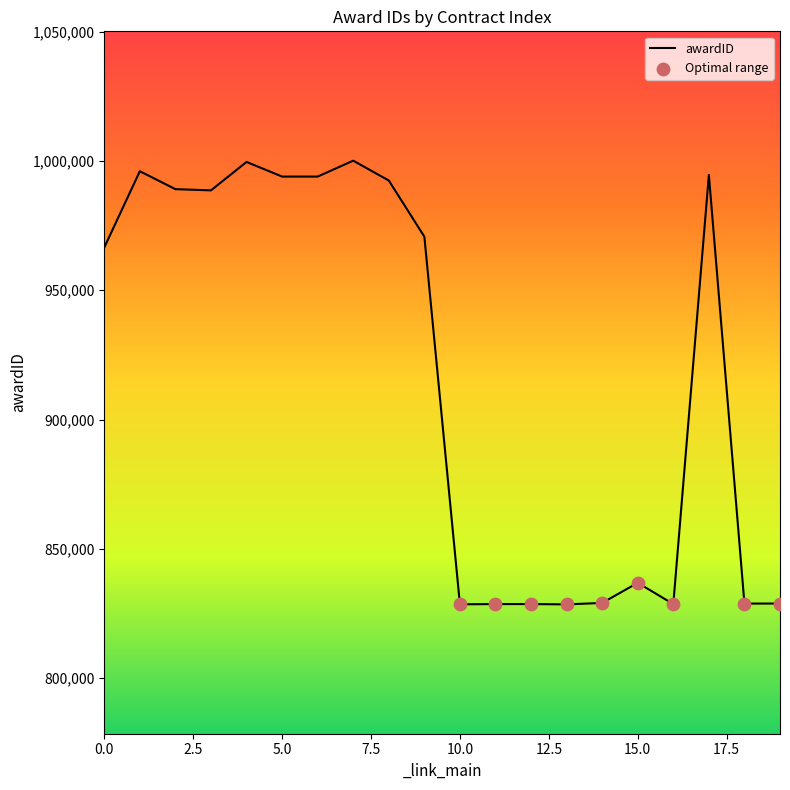

What is the smallest value displayed?

828521